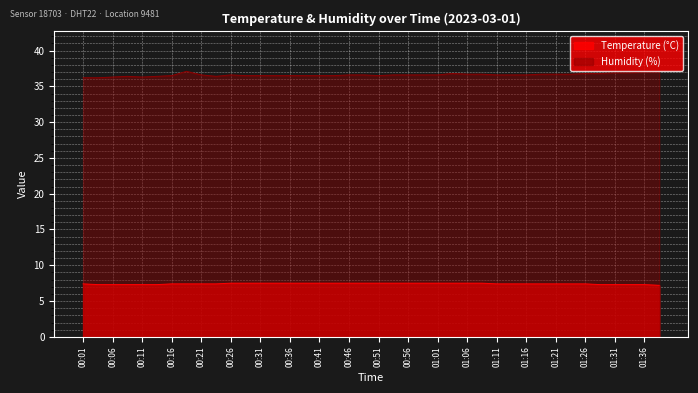

The chart shows a value of 12.6 at 01:31. True or false?

False